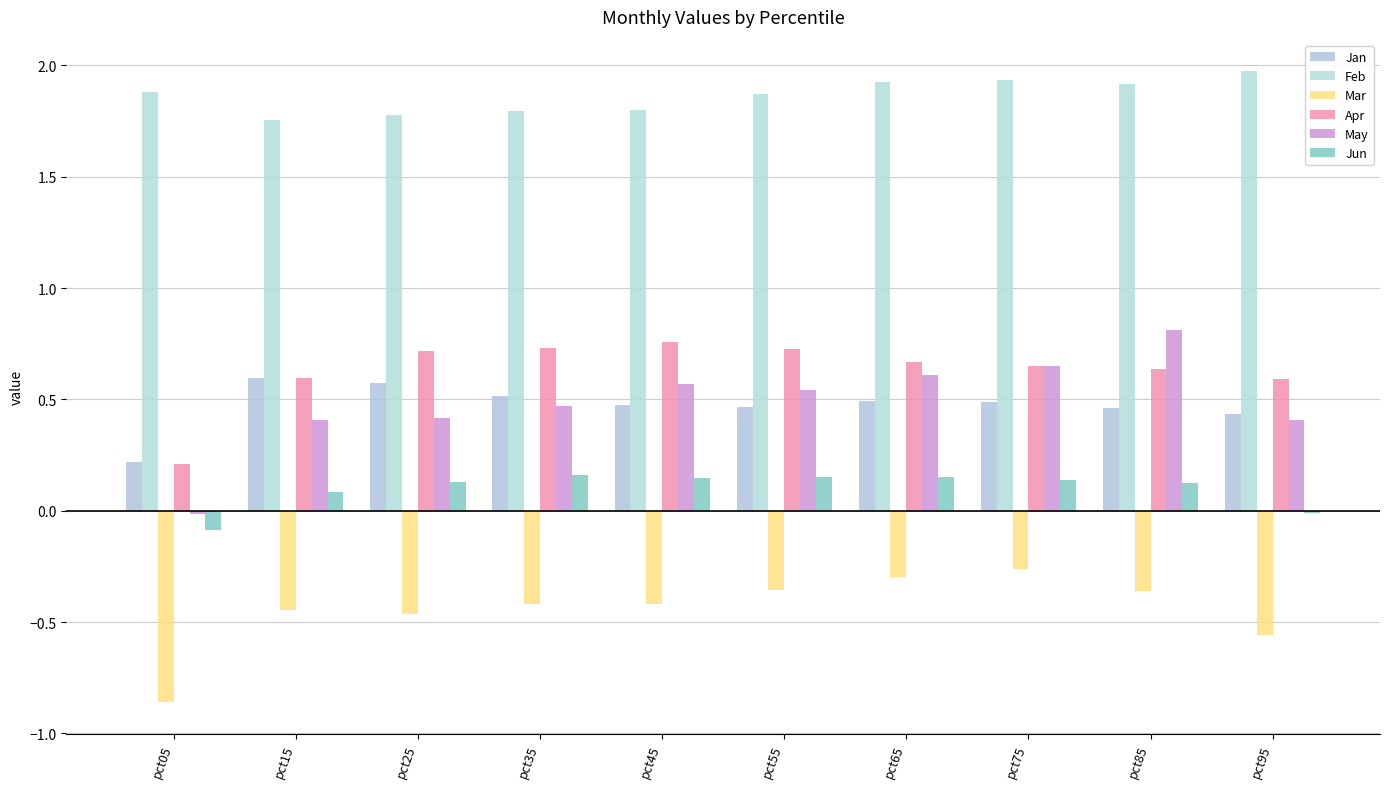

Reading right to left, list all the values displayed in this chart.

Jan: pct95=0.4	pct85=0.5	pct75=0.5	pct65=0.5	pct55=0.5	pct45=0.5	pct35=0.5	pct25=0.6	pct15=0.6	pct05=0.2
Feb: pct95=2.0	pct85=1.9	pct75=1.9	pct65=1.9	pct55=1.9	pct45=1.8	pct35=1.8	pct25=1.8	pct15=1.8	pct05=1.9
Mar: pct95=-0.6	pct85=-0.4	pct75=-0.3	pct65=-0.3	pct55=-0.4	pct45=-0.4	pct35=-0.4	pct25=-0.5	pct15=-0.4	pct05=-0.9
Apr: pct95=0.6	pct85=0.6	pct75=0.7	pct65=0.7	pct55=0.7	pct45=0.8	pct35=0.7	pct25=0.7	pct15=0.6	pct05=0.2
May: pct95=0.4	pct85=0.8	pct75=0.7	pct65=0.6	pct55=0.5	pct45=0.6	pct35=0.5	pct25=0.4	pct15=0.4	pct05=-0.0
Jun: pct95=-0.0	pct85=0.1	pct75=0.1	pct65=0.2	pct55=0.2	pct45=0.1	pct35=0.2	pct25=0.1	pct15=0.1	pct05=-0.1